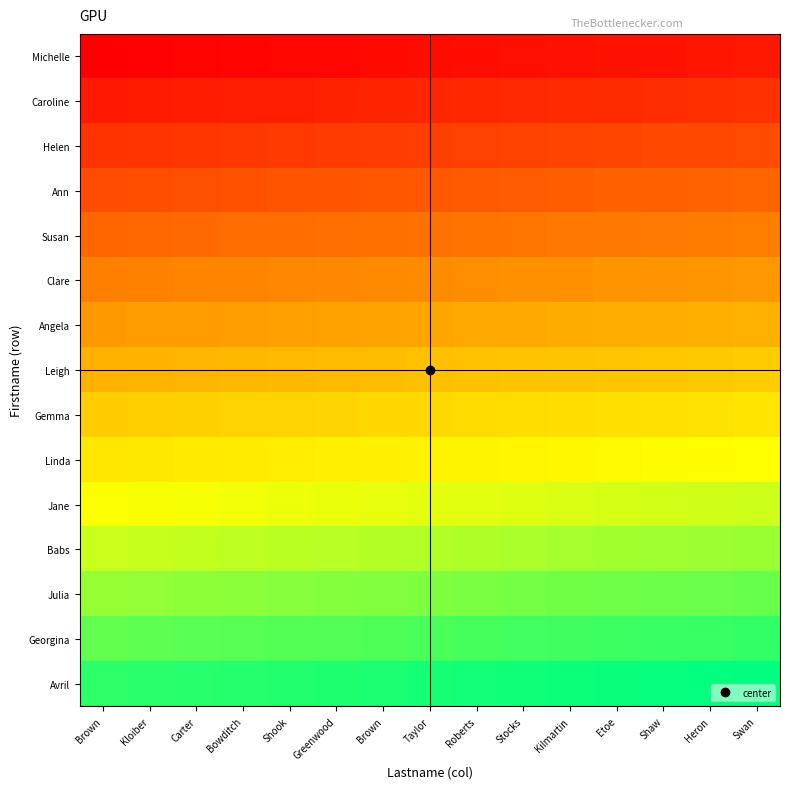

Reading right to left, transcribe all the data shown in this chart.

Michelle: Swan=0.1	Heron=0.1	Shaw=0.1	Etoe=0.0	Kilmartin=0.0	Stocks=0.0	Roberts=0.0	Taylor=0.0	Brown=0.0	Greenwood=0.0	Shook=0.0	Bowditch=0.0	Carter=0.0	Kloiber=0.0	Brown=0.0
Caroline: Swan=0.1	Heron=0.1	Shaw=0.1	Etoe=0.1	Kilmartin=0.1	Stocks=0.1	Roberts=0.1	Taylor=0.1	Brown=0.1	Greenwood=0.1	Shook=0.1	Bowditch=0.1	Carter=0.1	Kloiber=0.1	Brown=0.1
Helen: Swan=0.2	Heron=0.2	Shaw=0.2	Etoe=0.2	Kilmartin=0.2	Stocks=0.2	Roberts=0.2	Taylor=0.2	Brown=0.2	Greenwood=0.2	Shook=0.2	Bowditch=0.1	Carter=0.1	Kloiber=0.1	Brown=0.1
Ann: Swan=0.3	Heron=0.3	Shaw=0.3	Etoe=0.2	Kilmartin=0.2	Stocks=0.2	Roberts=0.2	Taylor=0.2	Brown=0.2	Greenwood=0.2	Shook=0.2	Bowditch=0.2	Carter=0.2	Kloiber=0.2	Brown=0.2
Susan: Swan=0.3	Heron=0.3	Shaw=0.3	Etoe=0.3	Kilmartin=0.3	Stocks=0.3	Roberts=0.3	Taylor=0.3	Brown=0.3	Greenwood=0.3	Shook=0.3	Bowditch=0.3	Carter=0.3	Kloiber=0.3	Brown=0.3
Clare: Swan=0.4	Heron=0.4	Shaw=0.4	Etoe=0.4	Kilmartin=0.4	Stocks=0.4	Roberts=0.4	Taylor=0.4	Brown=0.4	Greenwood=0.4	Shook=0.4	Bowditch=0.3	Carter=0.3	Kloiber=0.3	Brown=0.3
Angela: Swan=0.5	Heron=0.5	Shaw=0.5	Etoe=0.5	Kilmartin=0.4	Stocks=0.4	Roberts=0.4	Taylor=0.4	Brown=0.4	Greenwood=0.4	Shook=0.4	Bowditch=0.4	Carter=0.4	Kloiber=0.4	Brown=0.4
Leigh: Swan=0.5	Heron=0.5	Shaw=0.5	Etoe=0.5	Kilmartin=0.5	Stocks=0.5	Roberts=0.5	Taylor=0.5	Brown=0.5	Greenwood=0.5	Shook=0.5	Bowditch=0.5	Carter=0.5	Kloiber=0.5	Brown=0.5
Gemma: Swan=0.6	Heron=0.6	Shaw=0.6	Etoe=0.6	Kilmartin=0.6	Stocks=0.6	Roberts=0.6	Taylor=0.6	Brown=0.6	Greenwood=0.6	Shook=0.6	Bowditch=0.5	Carter=0.5	Kloiber=0.5	Brown=0.5
Linda: Swan=0.7	Heron=0.7	Shaw=0.7	Etoe=0.7	Kilmartin=0.6	Stocks=0.6	Roberts=0.6	Taylor=0.6	Brown=0.6	Greenwood=0.6	Shook=0.6	Bowditch=0.6	Carter=0.6	Kloiber=0.6	Brown=0.6
Jane: Swan=0.7	Heron=0.7	Shaw=0.7	Etoe=0.7	Kilmartin=0.7	Stocks=0.7	Roberts=0.7	Taylor=0.7	Brown=0.7	Greenwood=0.7	Shook=0.7	Bowditch=0.7	Carter=0.7	Kloiber=0.7	Brown=0.7
Babs: Swan=0.8	Heron=0.8	Shaw=0.8	Etoe=0.8	Kilmartin=0.8	Stocks=0.8	Roberts=0.8	Taylor=0.8	Brown=0.8	Greenwood=0.8	Shook=0.8	Bowditch=0.8	Carter=0.7	Kloiber=0.7	Brown=0.7
Julia: Swan=0.9	Heron=0.9	Shaw=0.9	Etoe=0.9	Kilmartin=0.8	Stocks=0.8	Roberts=0.8	Taylor=0.8	Brown=0.8	Greenwood=0.8	Shook=0.8	Bowditch=0.8	Carter=0.8	Kloiber=0.8	Brown=0.8
Georgina: Swan=0.9	Heron=0.9	Shaw=0.9	Etoe=0.9	Kilmartin=0.9	Stocks=0.9	Roberts=0.9	Taylor=0.9	Brown=0.9	Greenwood=0.9	Shook=0.9	Bowditch=0.9	Carter=0.9	Kloiber=0.9	Brown=0.9
Avril: Swan=1.0	Heron=1.0	Shaw=1.0	Etoe=1.0	Kilmartin=1.0	Stocks=1.0	Roberts=1.0	Taylor=1.0	Brown=1.0	Greenwood=1.0	Shook=1.0	Bowditch=1.0	Carter=0.9	Kloiber=0.9	Brown=0.9